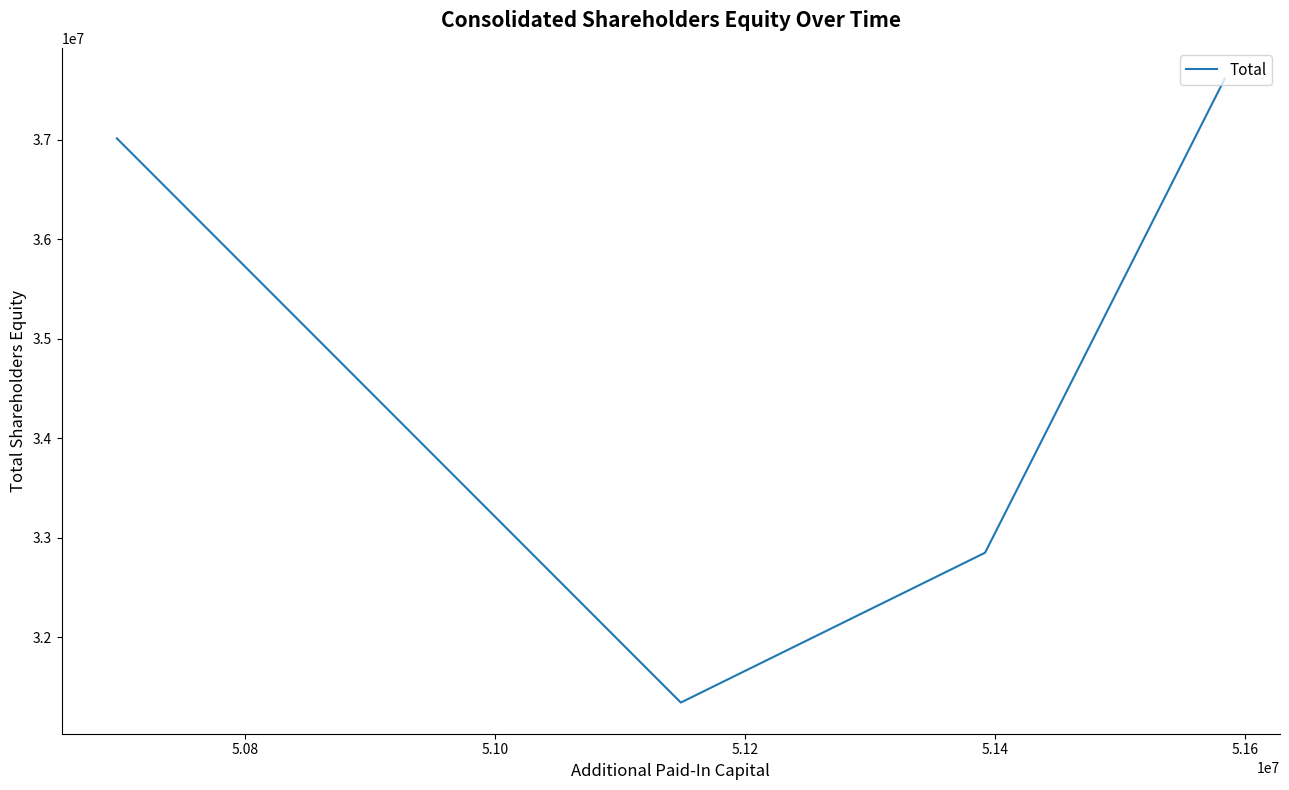

What is the difference between the maximum and second lowest values?

4760376